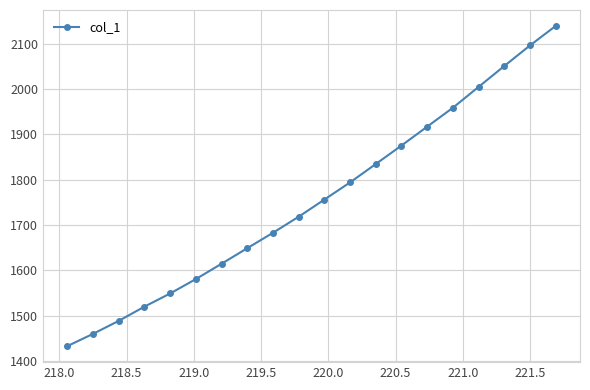

What is the average value?

1756.0